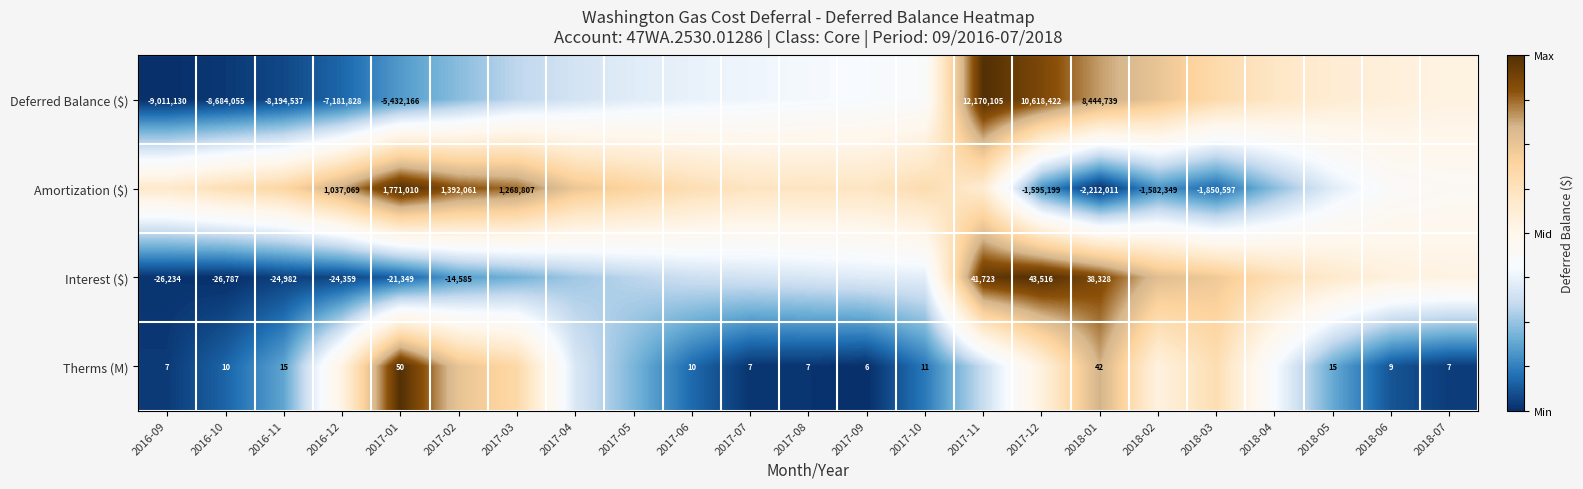

How many values in Amortization ($) are above zero?

15